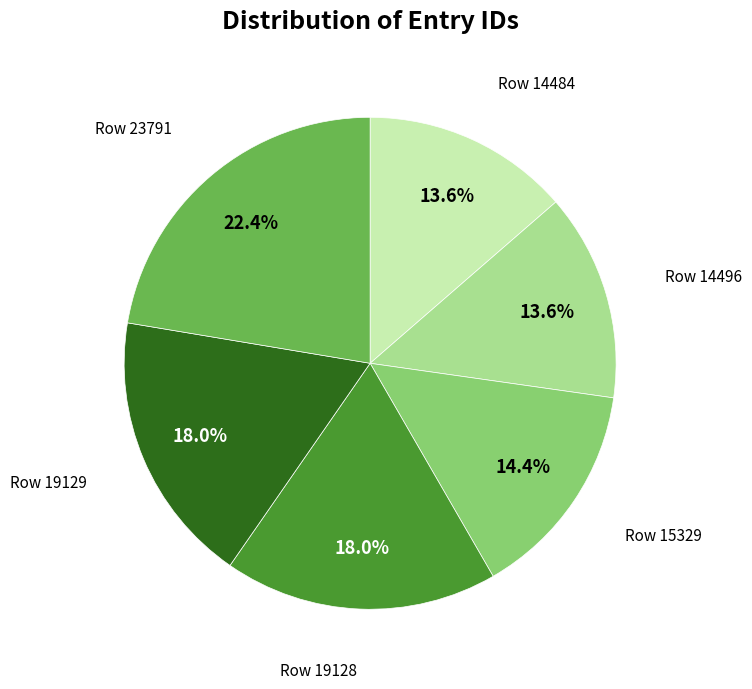

Does any single category account for the majority?

No